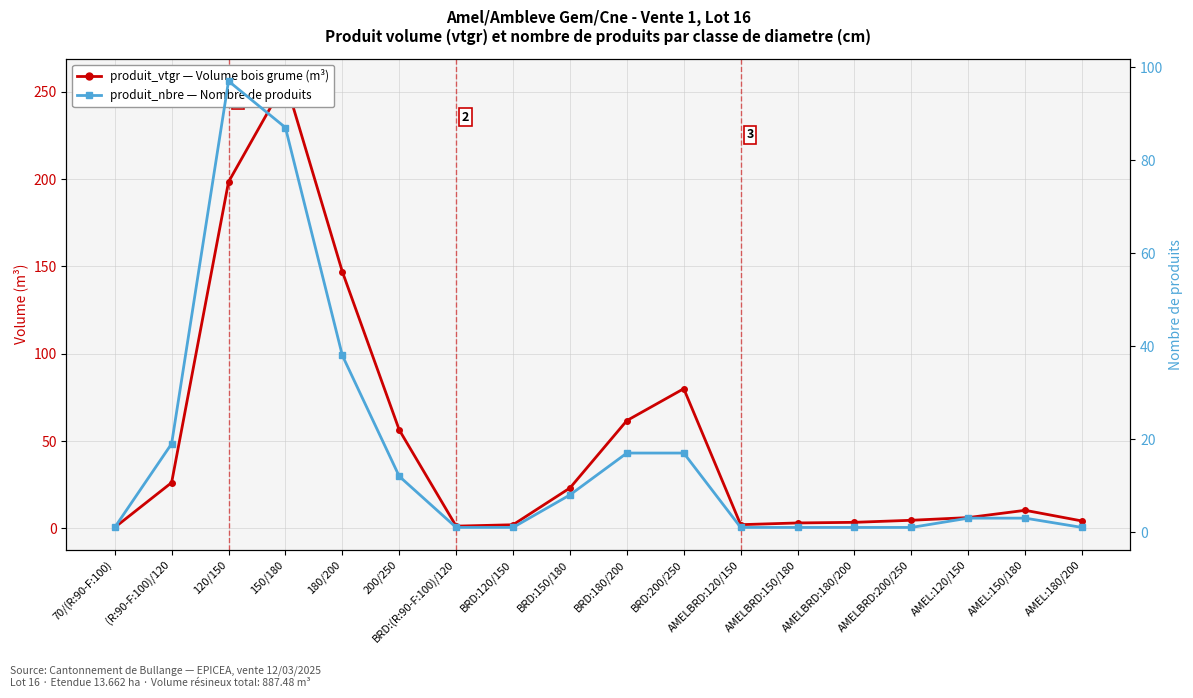

What is the label of the 17th point from the right?

(R:90-F:100)/120